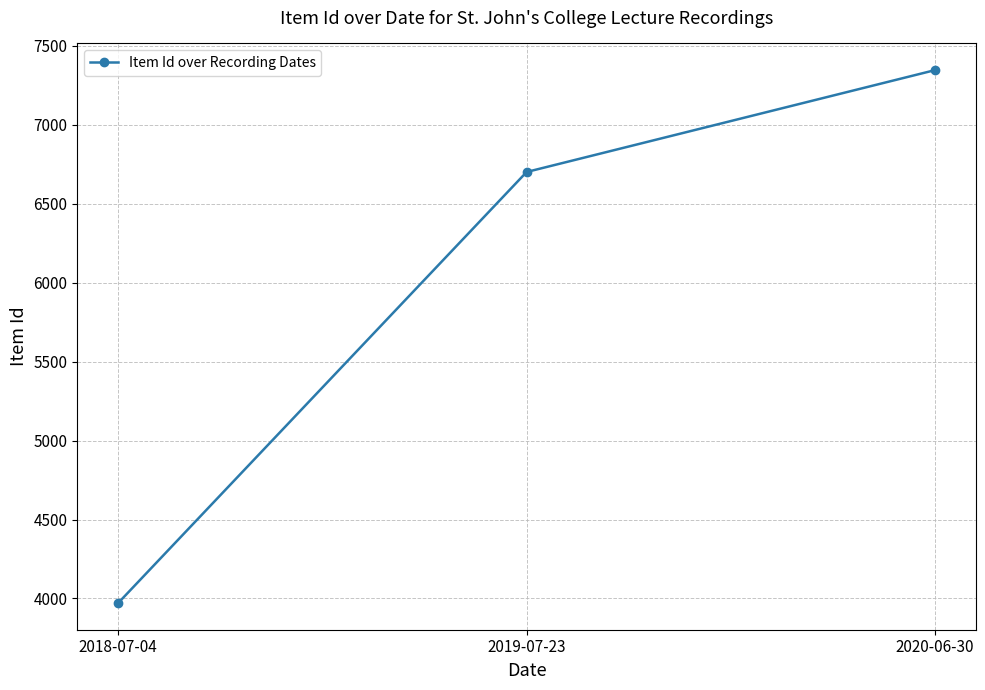

True or false: the data shows 5900 at 2018-07-04.

False